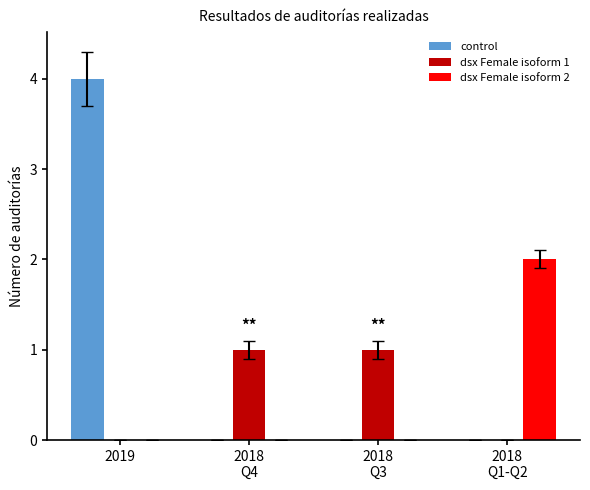

What is the greatest value displayed?

4